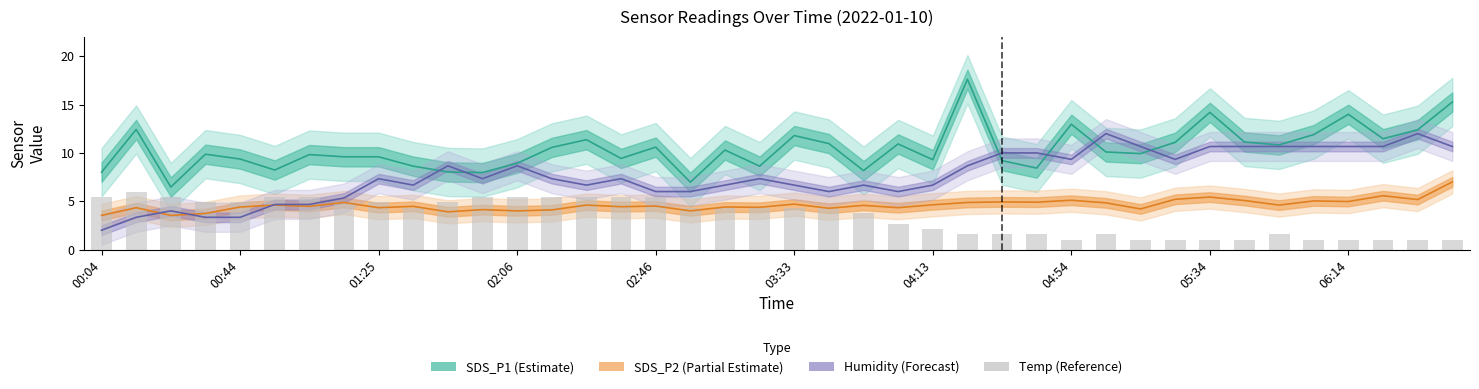

Reading left to right, what are all the values shown in this chart?

SDS_P1 (Estimate): 8.0	12.4	6.5	9.9	9.4	8.2	9.8	9.6	9.6	8.6	8.0	8.0	8.9	10.6	11.4	9.4	10.6	7.0	10.3	8.6	11.8	11.0	8.2	10.9	9.3	17.6	9.2	8.4	13.0	10.1	9.9	11.1	14.2	11.1	10.8	11.9	14.0	11.5	12.4	15.3
SDS_P2 (Partial Estimate): 3.5	4.3	3.5	3.7	4.4	4.6	4.5	4.9	4.3	4.5	3.9	4.1	4.0	4.1	4.6	4.4	4.5	4.0	4.4	4.4	4.7	4.3	4.6	4.3	4.6	4.9	4.9	4.9	5.1	4.8	4.2	5.2	5.4	5.1	4.6	5.0	5.0	5.6	5.2	7.0
Humidity (Forecast): 2.0	3.3	4.0	3.3	3.3	4.7	4.7	5.3	7.3	6.7	8.7	7.3	8.7	7.3	6.7	7.3	6.0	6.0	6.7	7.3	6.7	6.0	6.7	6.0	6.7	8.7	10.0	10.0	9.3	12.0	10.7	9.3	10.7	10.7	10.7	10.7	10.7	10.7	12.0	10.7
Temp (Reference): 5.4	6.0	5.4	4.9	4.9	5.4	5.4	4.9	4.9	4.3	4.9	5.4	5.4	5.4	5.4	5.4	5.4	4.3	4.3	4.3	4.3	4.3	3.8	2.7	2.1	1.6	1.6	1.6	1.0	1.6	1.0	1.0	1.0	1.0	1.6	1.0	1.0	1.0	1.0	1.0